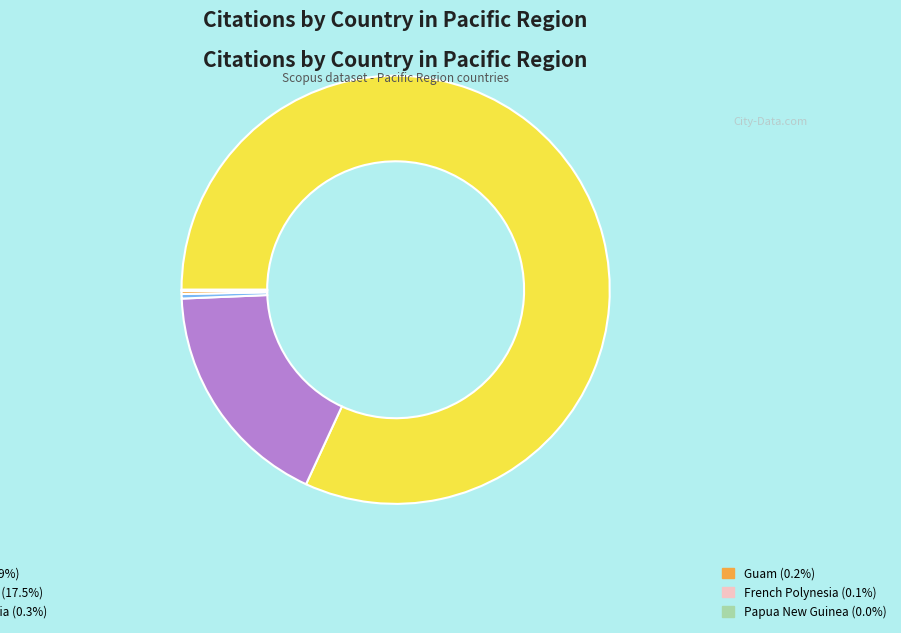

Is there a majority slice in this chart?

Yes